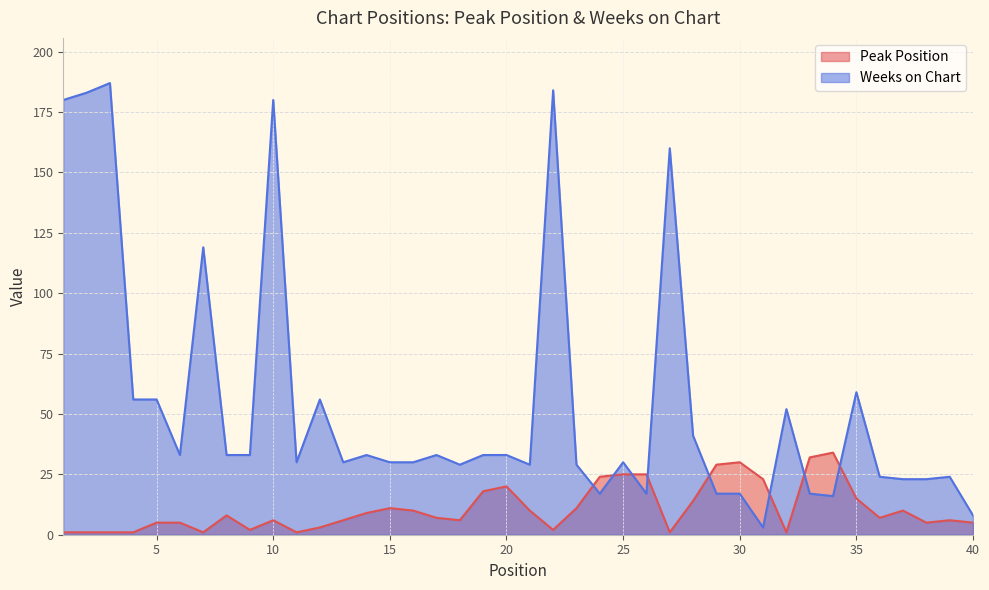

What is the difference between the highest and lowest values at 27?

159